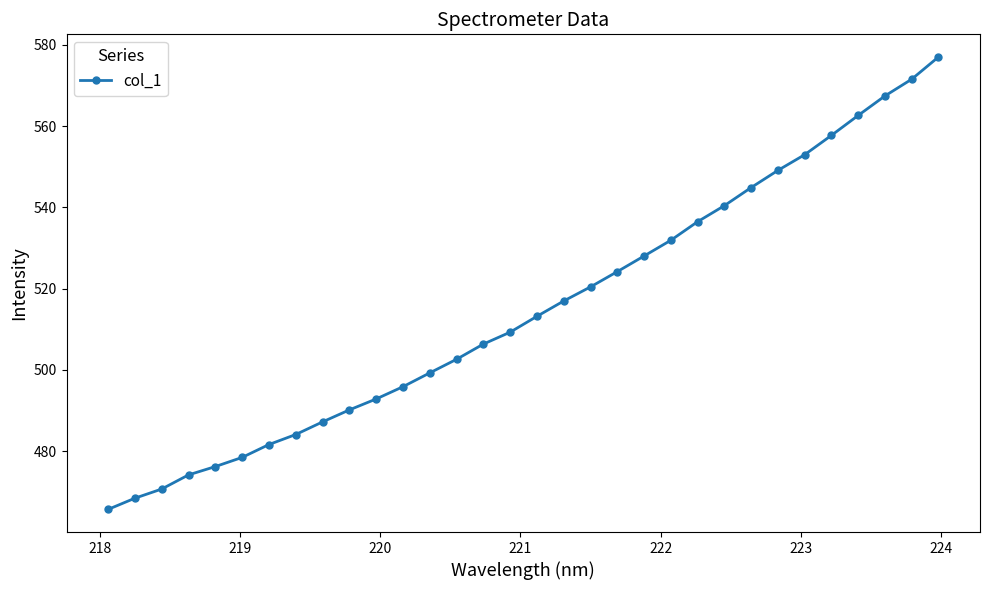

Count the number of data series in this chart.

1